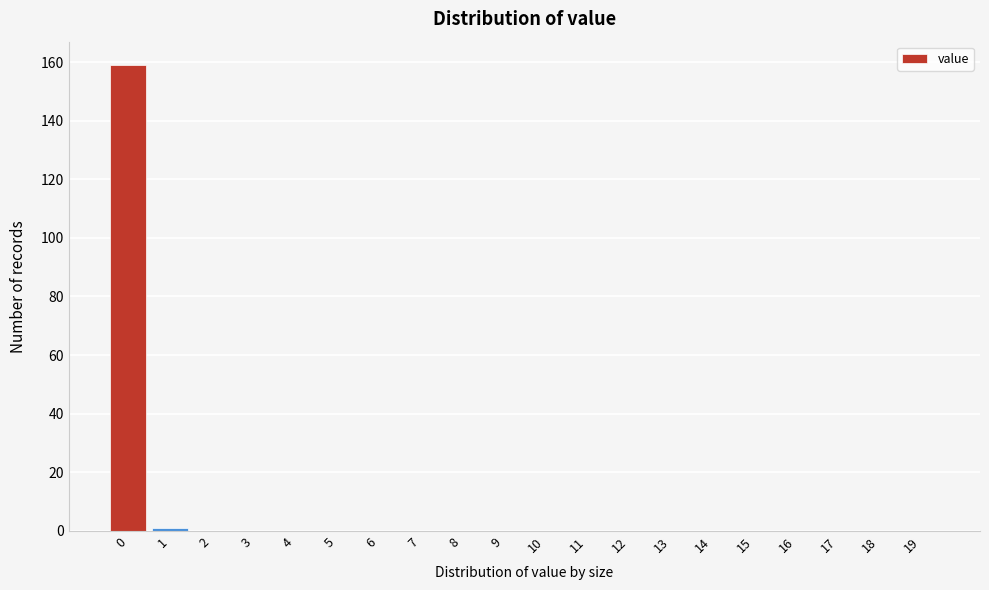

Reading left to right, list all the values displayed in this chart.

0=159	1=1	2=0	3=0	4=0	5=0	6=0	7=0	8=0	9=0	10=0	11=0	12=0	13=0	14=0	15=0	16=0	17=0	18=0	19=0